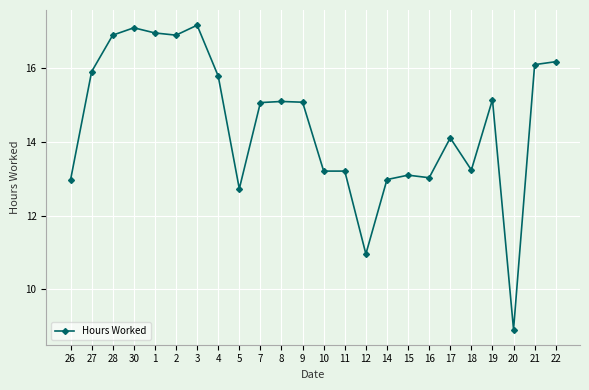

Is it true that the value at 14 is 13.0?

True